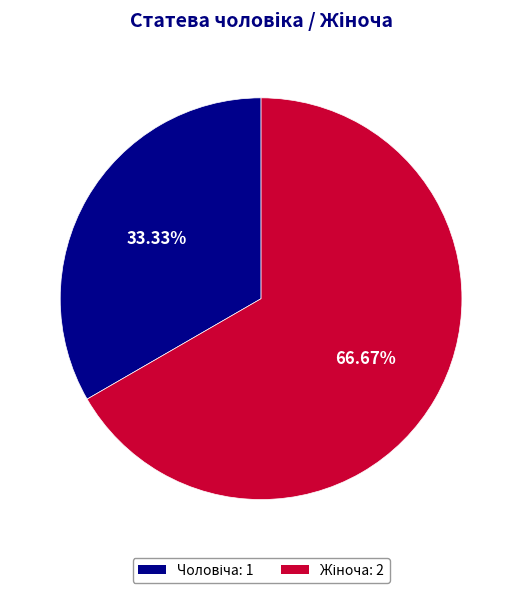

Is there a majority slice in this chart?

Yes